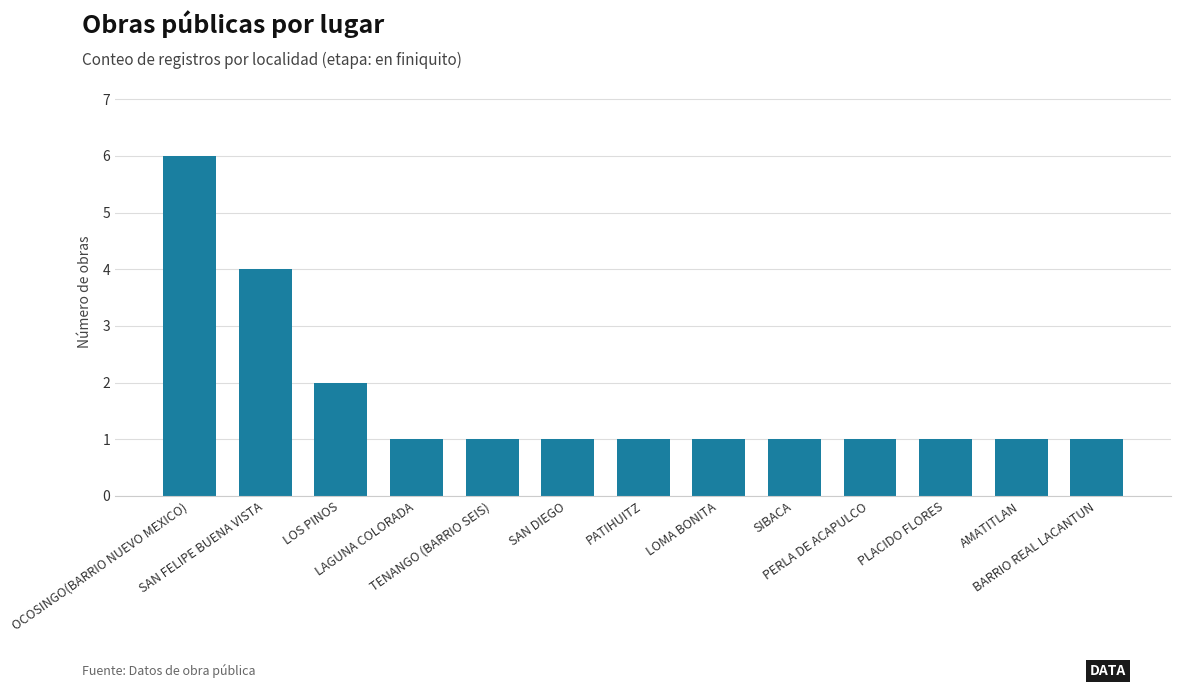

What is the label of the 10th bar from the right?

LAGUNA COLORADA